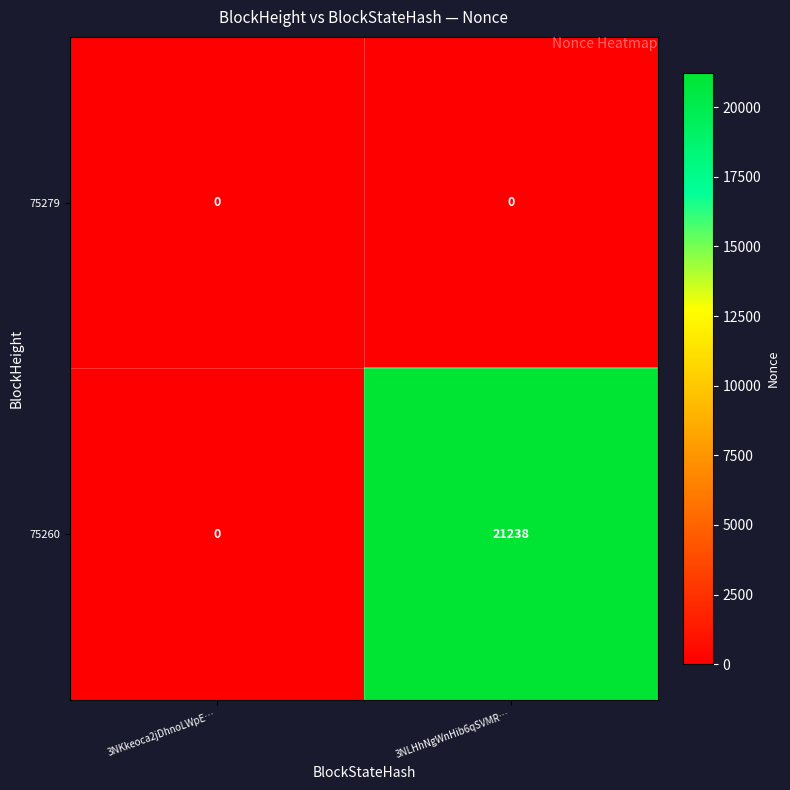

At which category is the sum across all series the highest?

3NLHhNgWnHib6qSVMR…